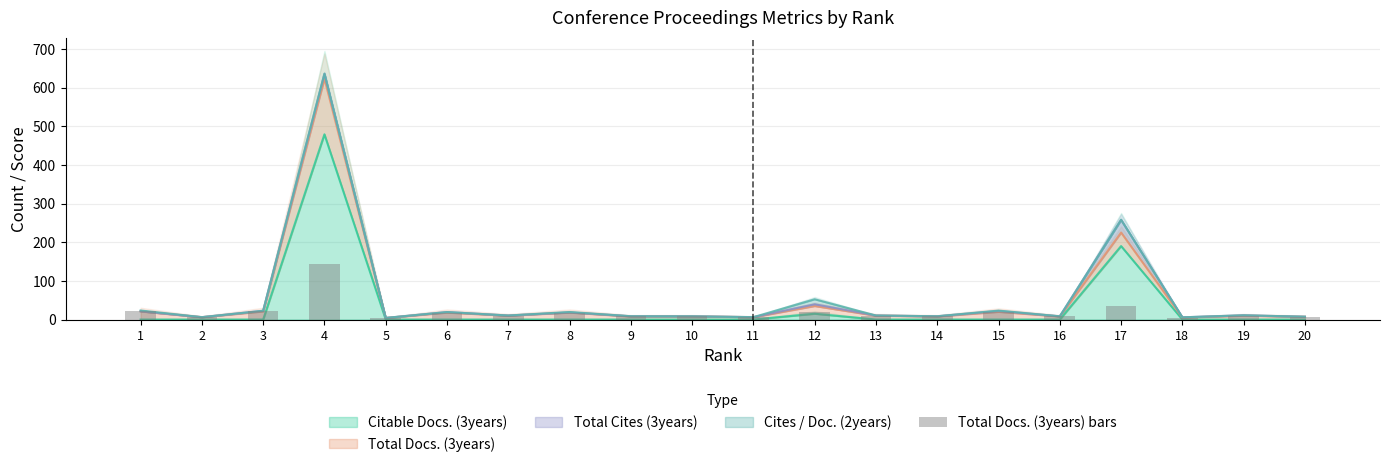

How many data points does each series have?

20